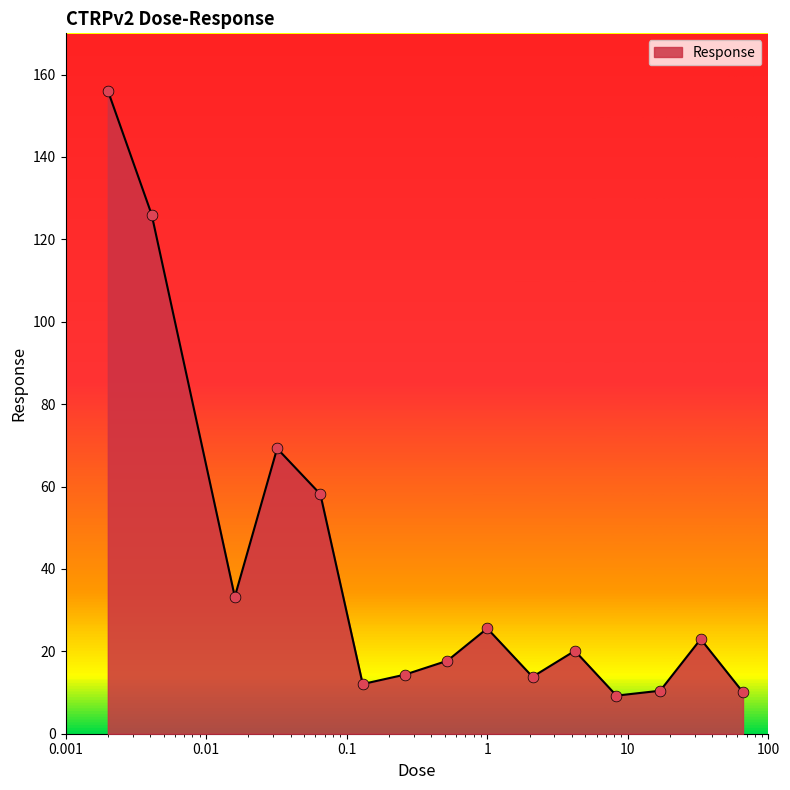

What is the difference between the maximum and minimum values?

146.9